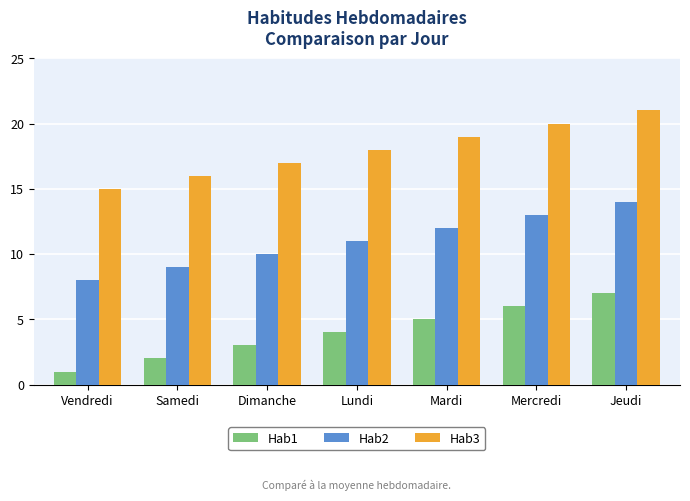

What are all the series names shown in the legend?

Hab1, Hab2, Hab3